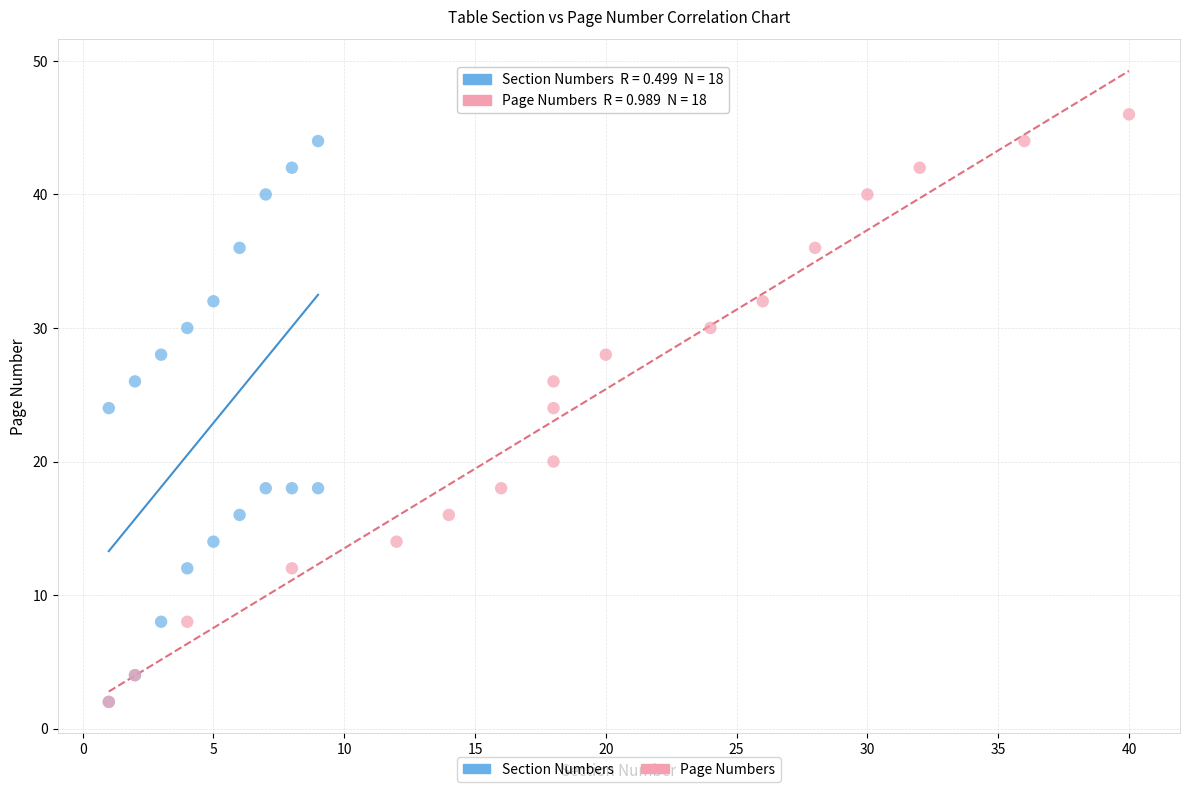

Which series has the widest spread of Y values?

Page Numbers